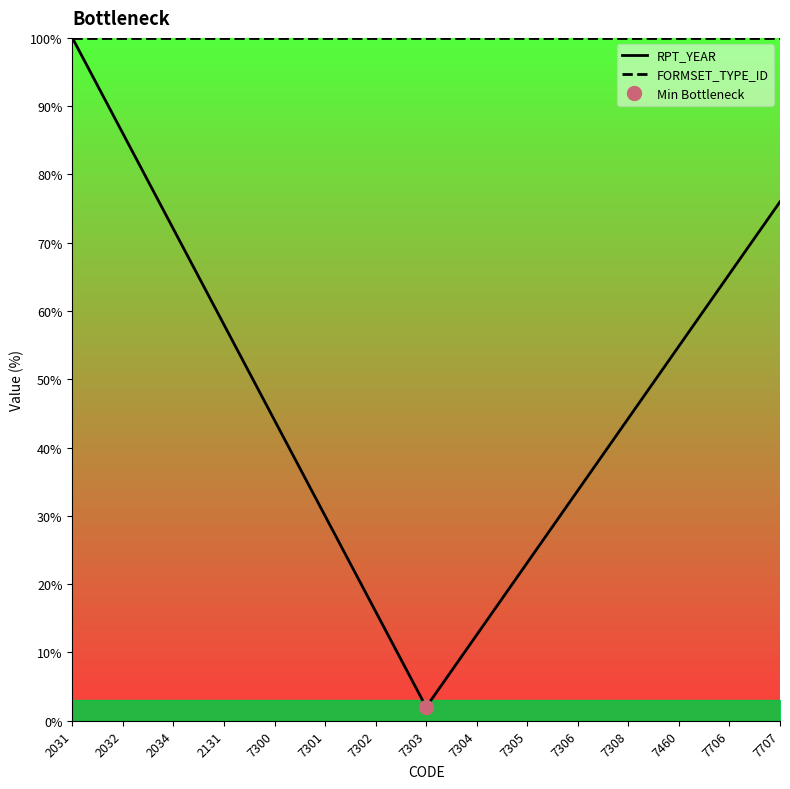

At how many categories does at least one series exceed 3?

15